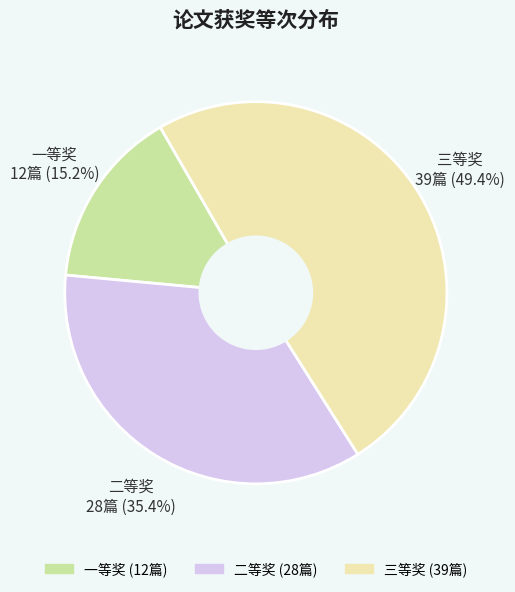

Combined, do 二等奖 and 三等奖 account for over 50%?

Yes